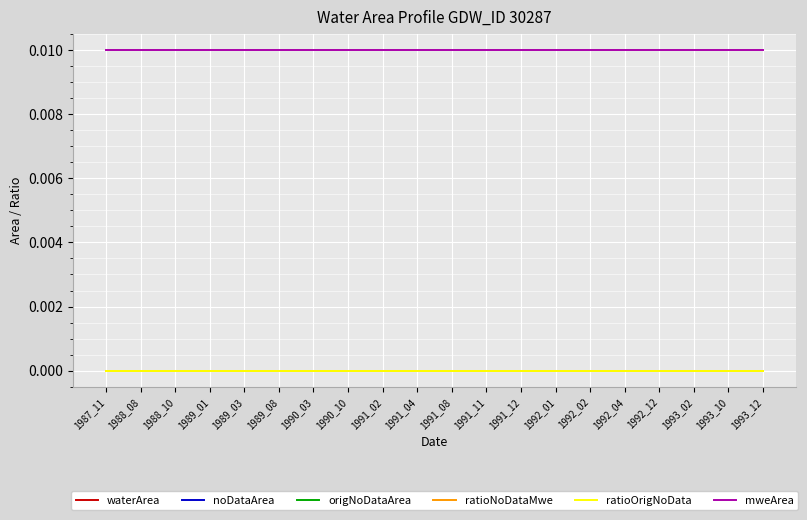

At which label is ratioOrigNoData closest to 0?

1987_11